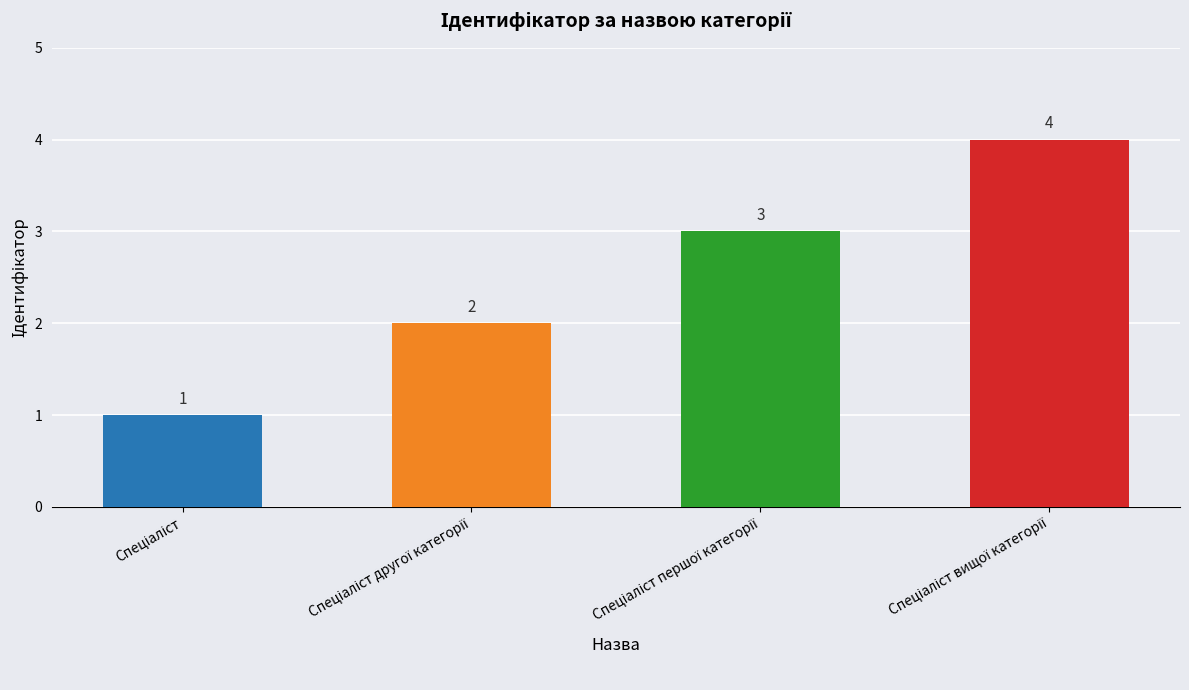

How many data points are less than 3?

2